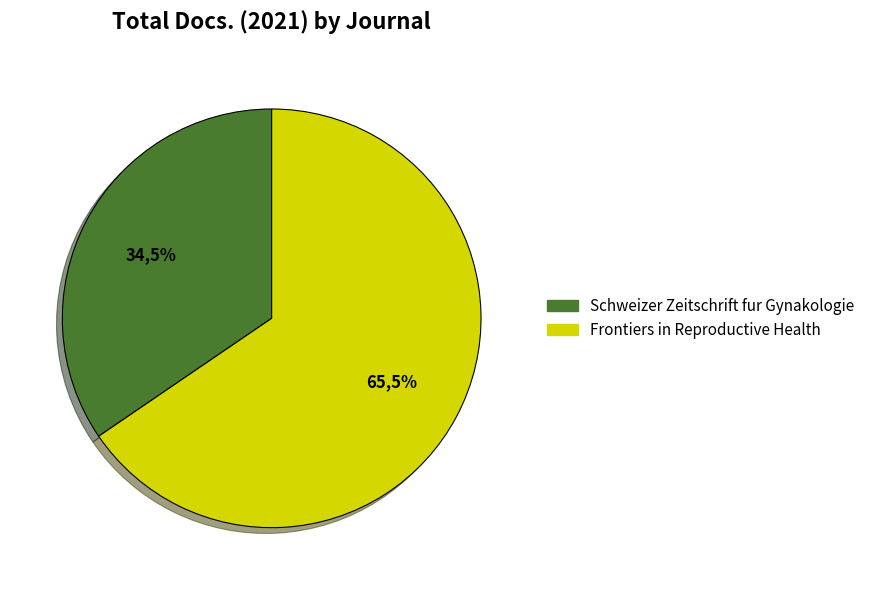

How many slices are in this pie chart?

2